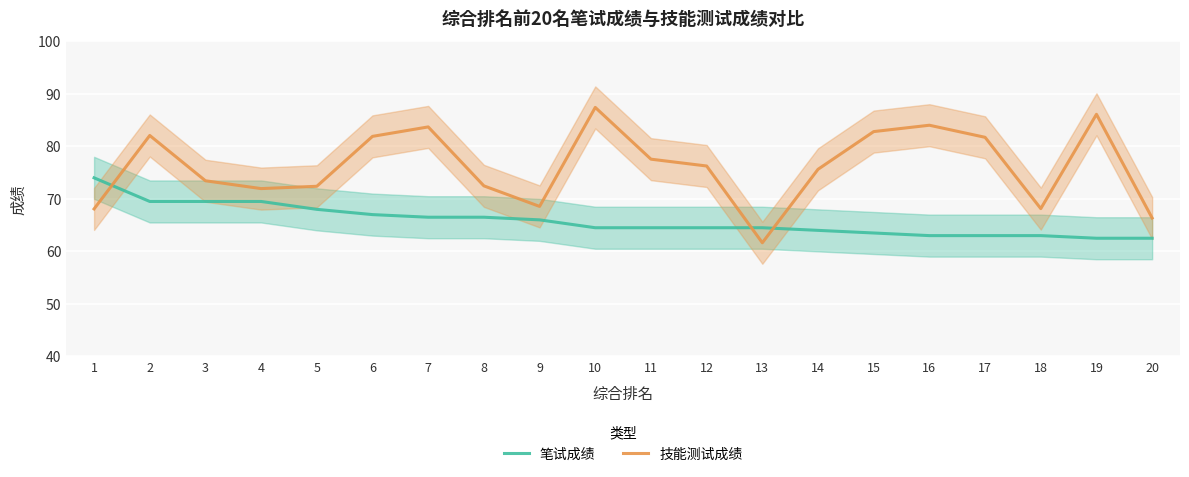

At 7, list the series in order from smallest to largest.

笔试成绩, 技能测试成绩